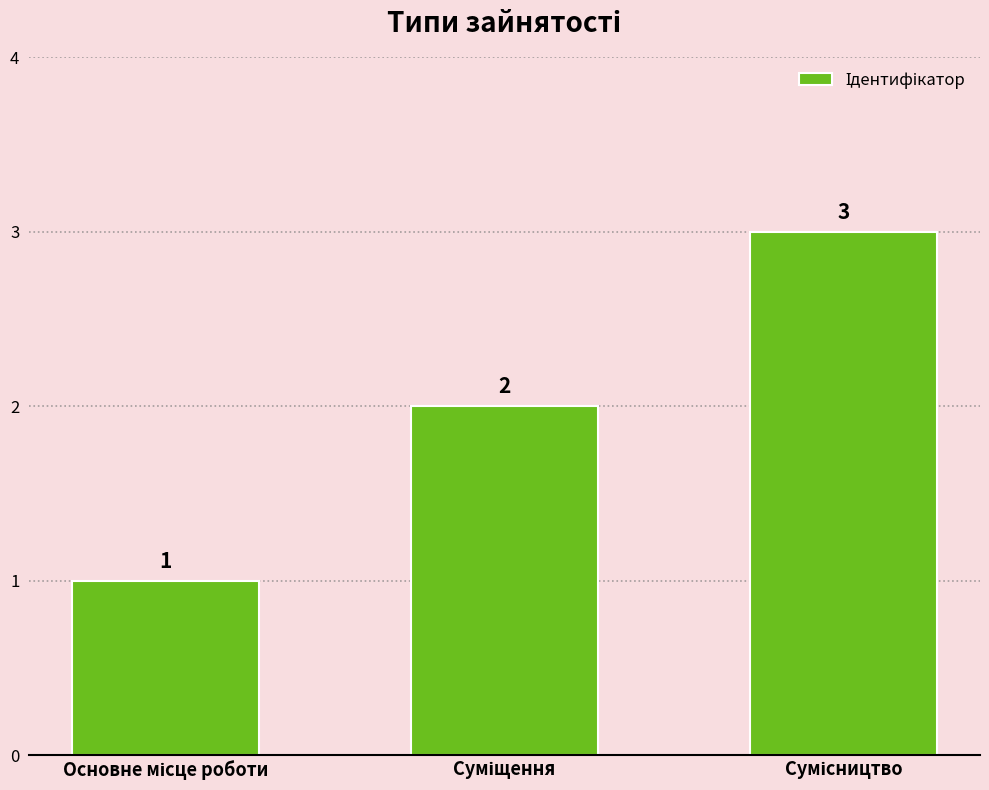

How many values are between 1 and 3?

3